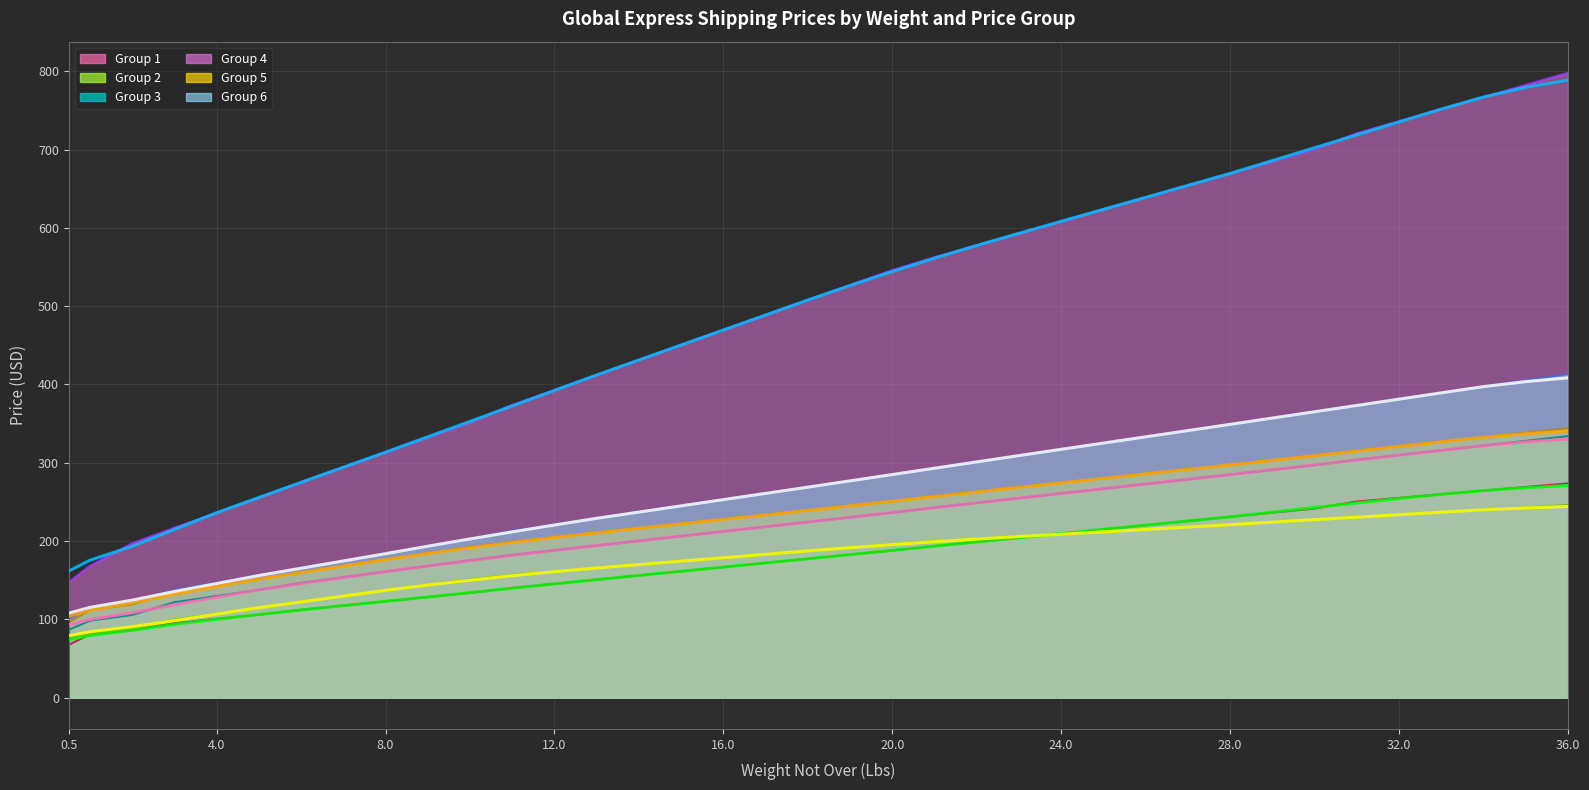

Where is Group 6 nearest to the value 256?

16